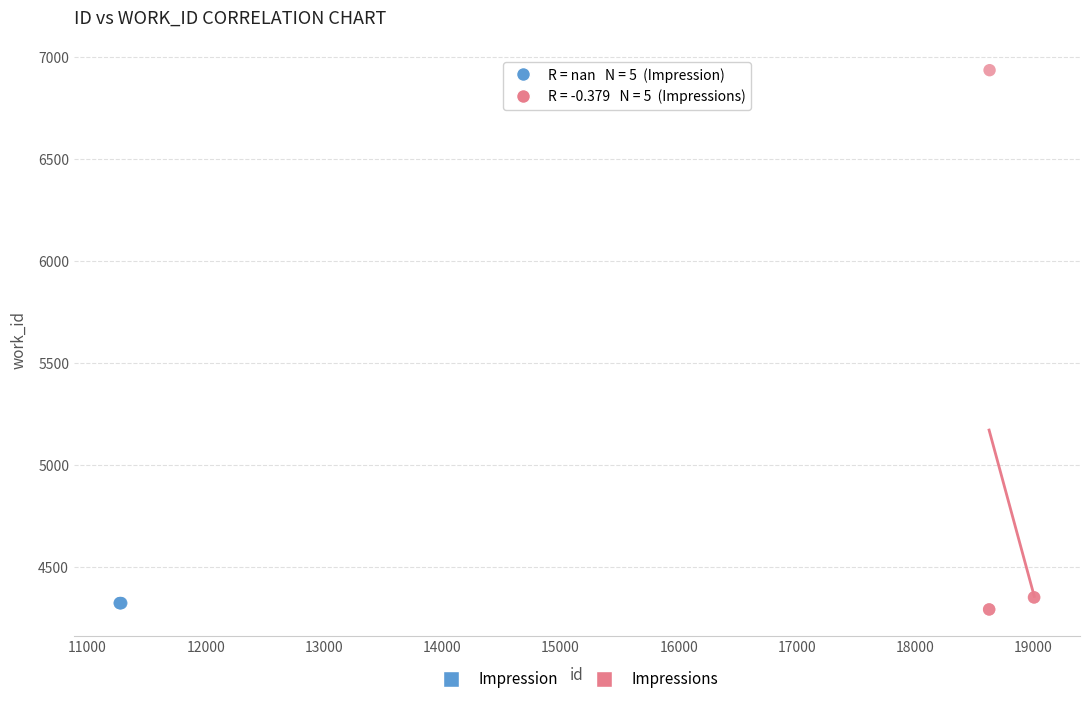

Which series contains the highest Y value?

Impressions